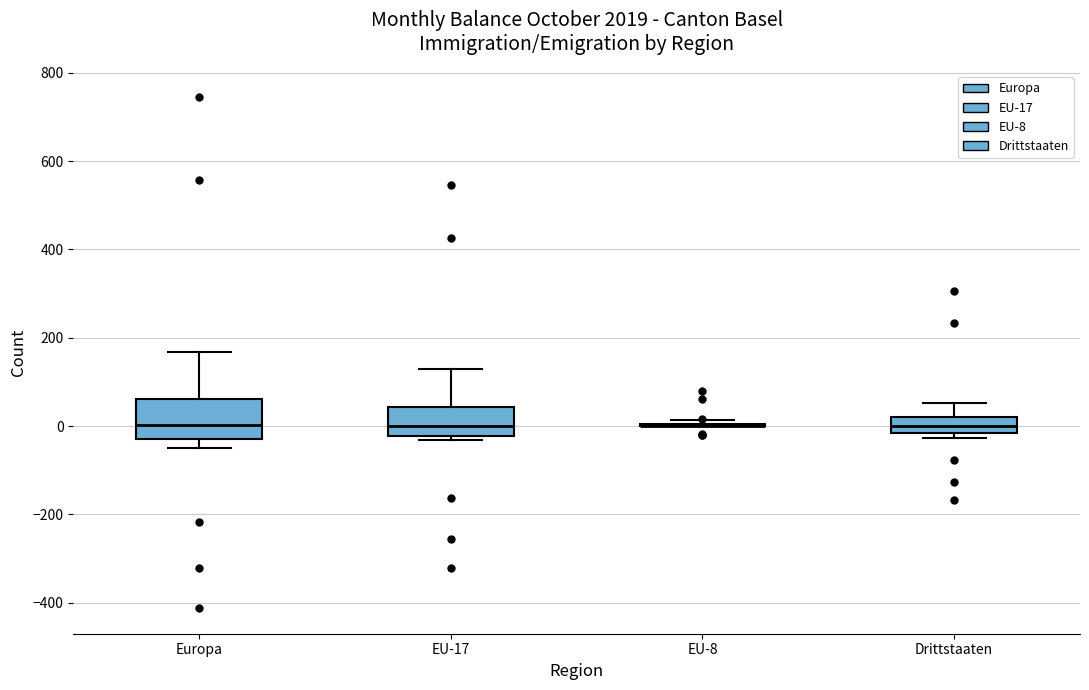

Reading left to right, read every box against the y-axis: the position of its median line, the range the box covers, and the ends of its whiskers. The values are not printed on the chart, so give them approximately, as read against the axis.

Europa: median 0, box -20 to 60, whiskers -40 to 160
EU-17: median 0, box -20 to 40, whiskers -40 to 140
EU-8: box collapsed to a line at 0, whiskers 0 to 20
Drittstaaten: median 0, box -20 to 20, whiskers -20 (just below the box's lower edge) to 60